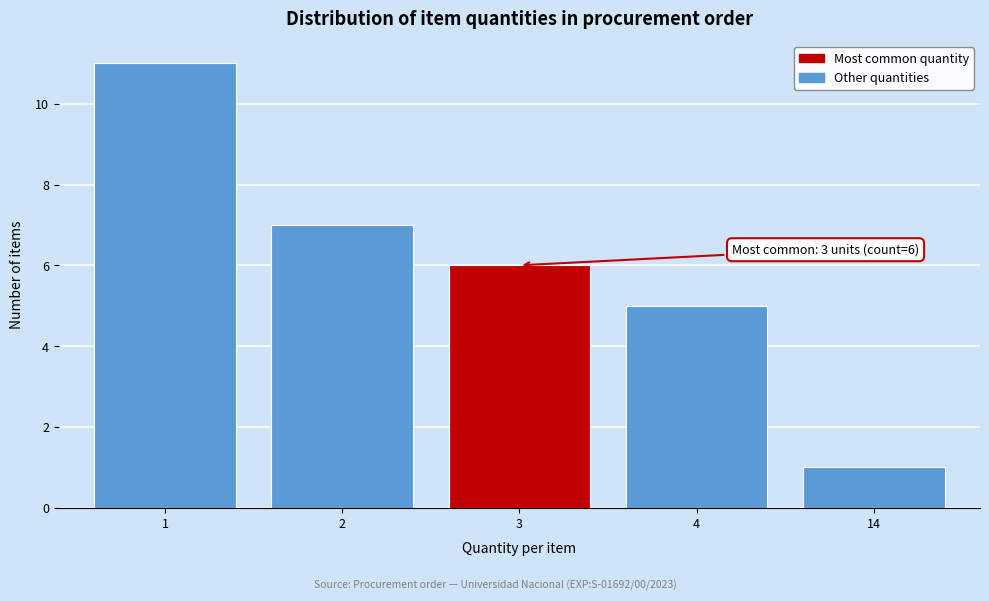

Reading left to right, what are all the values shown in this chart?

11	7	6	5	1